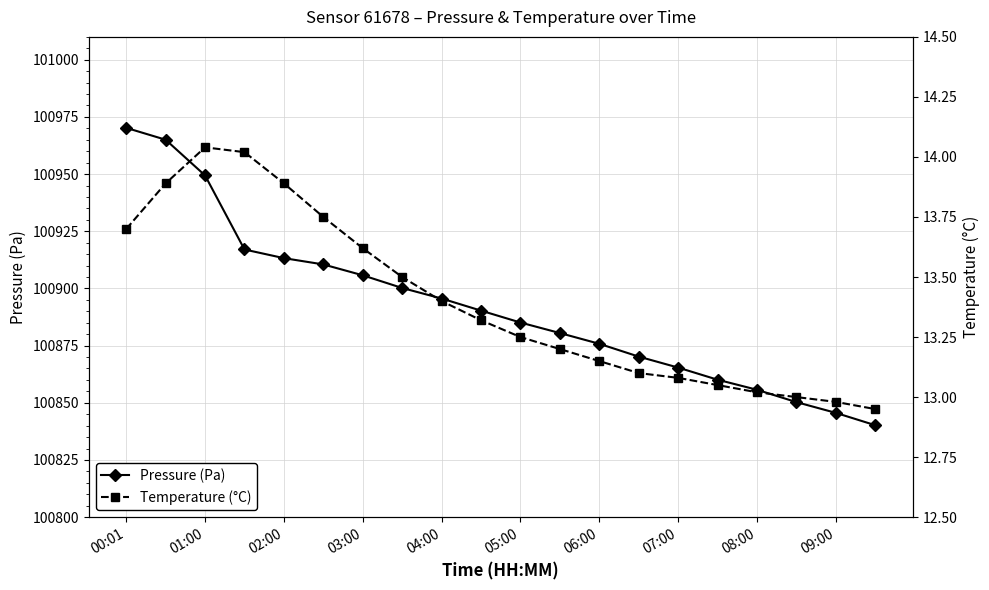

The Pressure (Pa) series shows 100895.6 at 04:00. True or false?

True